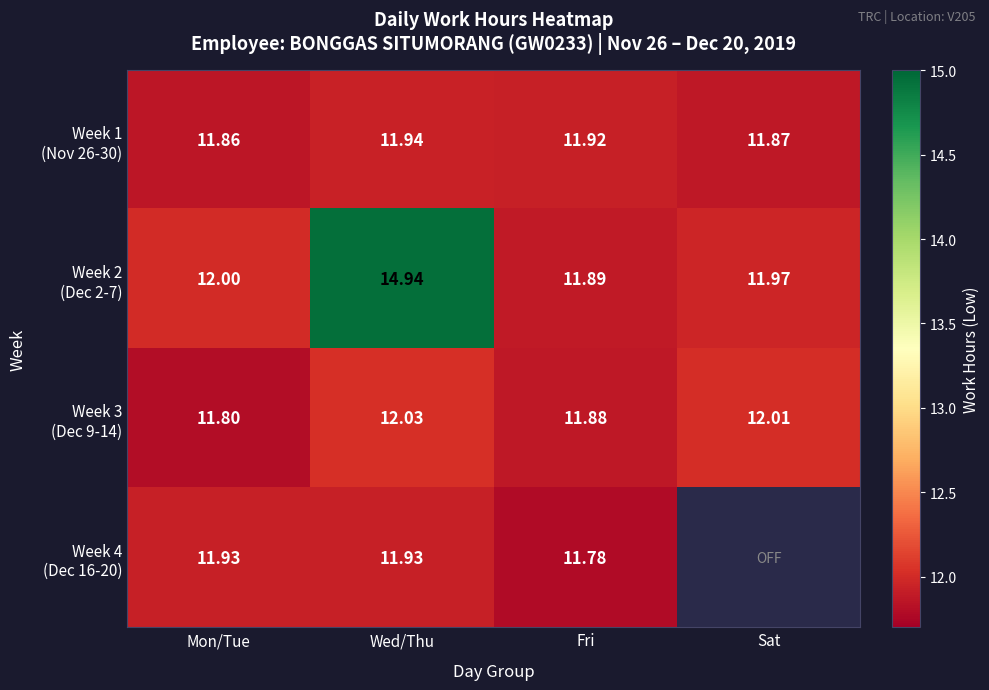

Which series has the largest total across all categories?

Week 2 (Dec 2-7)